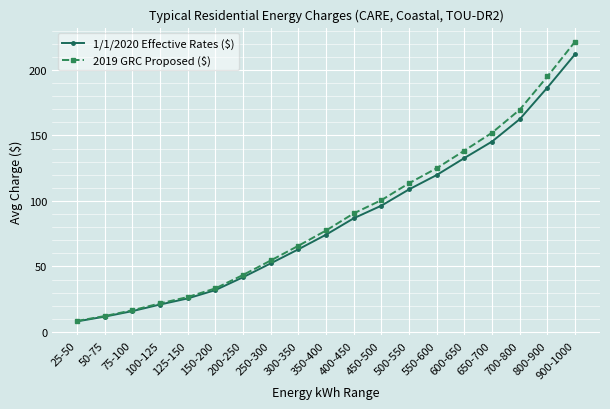

Which series has the largest total across all categories?

2019 GRC Proposed ($)